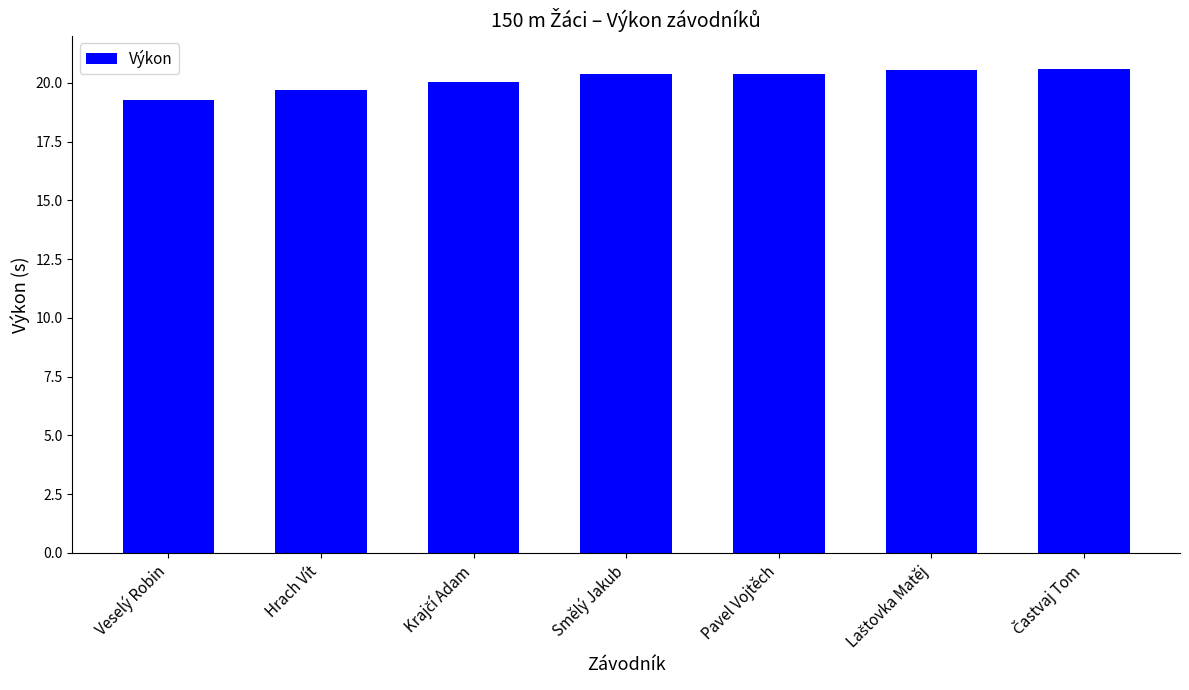

Count the number of data series in this chart.

1